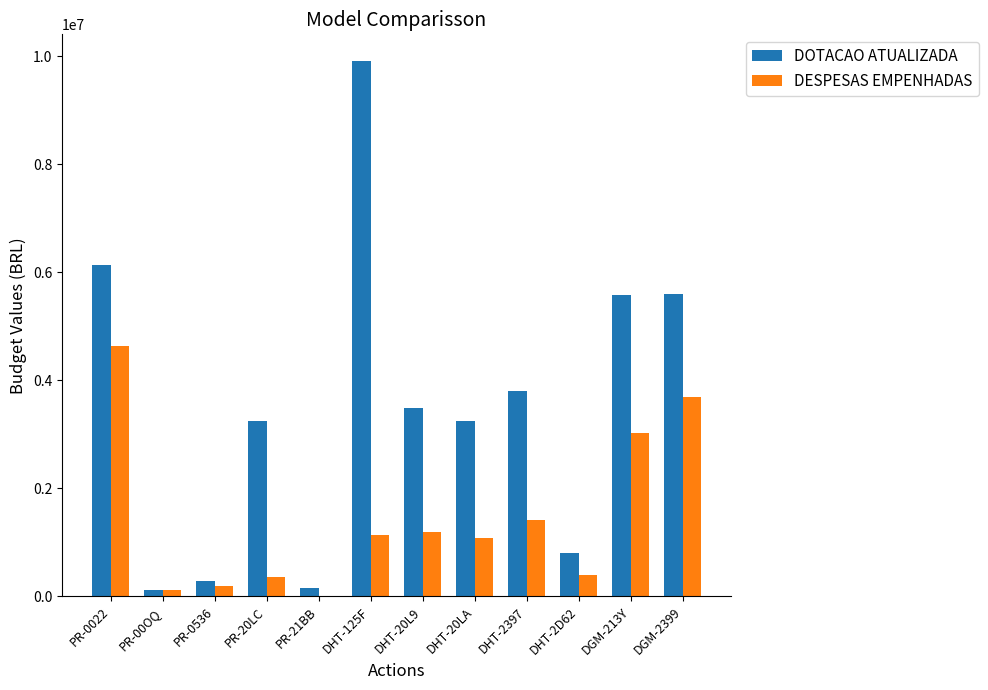

At which category does the chart reach its peak across all series?

DHT-125F